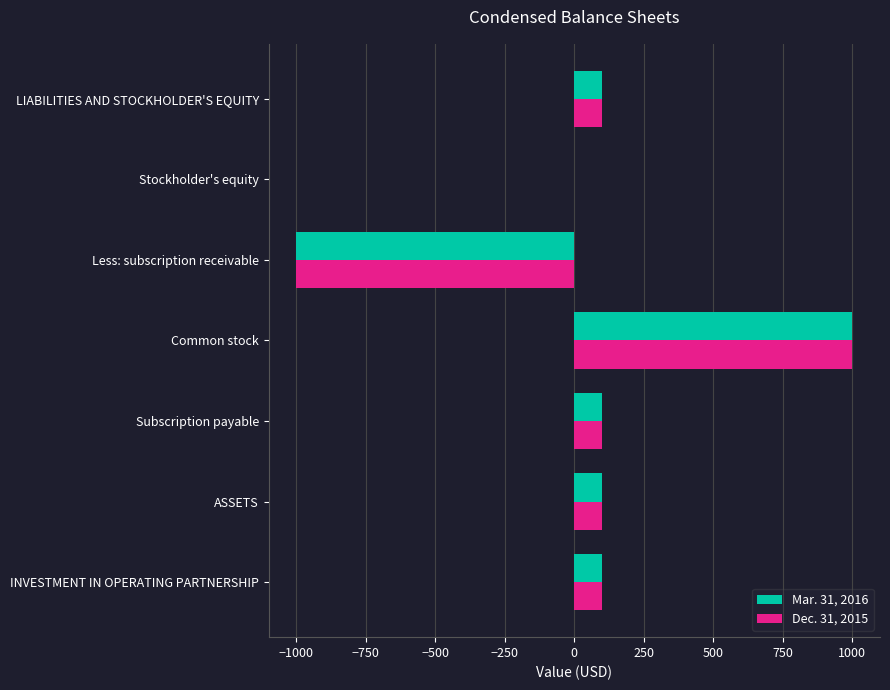

How many data points does each series have?

7